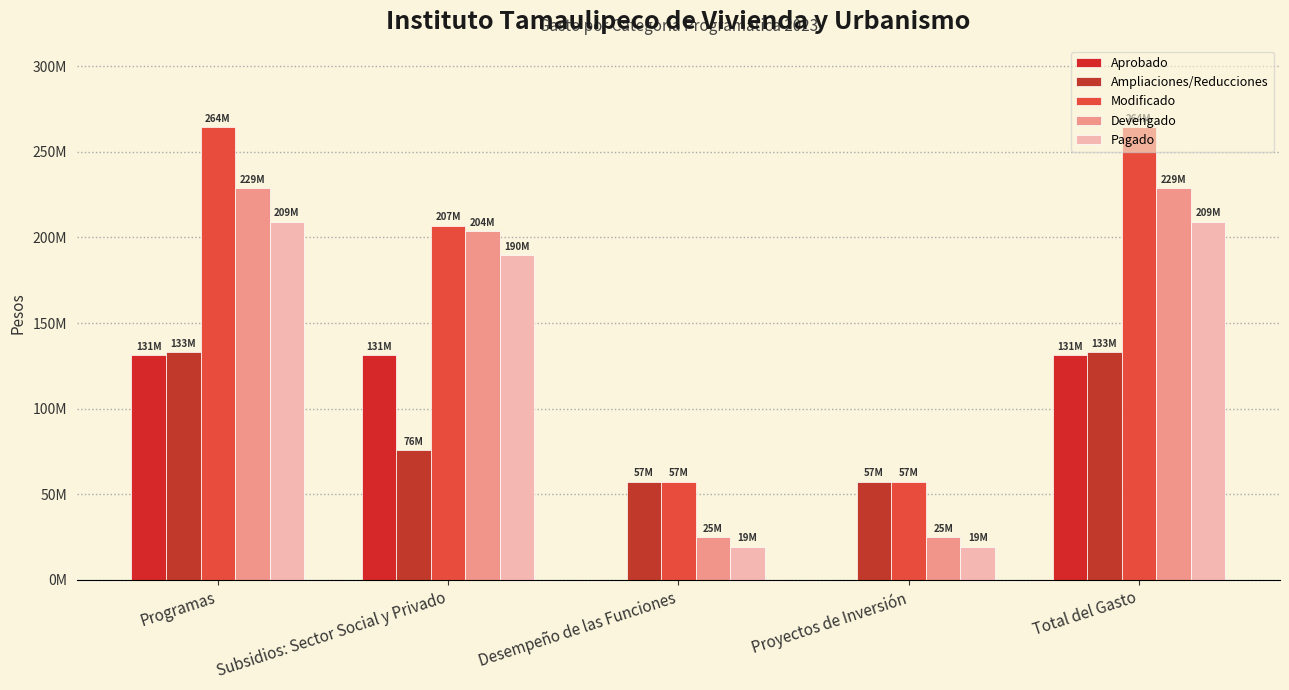

Reading left to right, extract all data points from this chart.

Aprobado: Programas=131257951	Subsidios: Sector Social y Privado=131257951	Desempeño de las Funciones=0	Proyectos de Inversión=0	Total del Gasto=131257951
Ampliaciones/Reducciones: Programas=133100988	Subsidios: Sector Social y Privado=75683423	Desempeño de las Funciones=57417565	Proyectos de Inversión=57417565	Total del Gasto=133100988
Modificado: Programas=264358939	Subsidios: Sector Social y Privado=206941374	Desempeño de las Funciones=57417565	Proyectos de Inversión=57417565	Total del Gasto=264358939
Devengado: Programas=228658137	Subsidios: Sector Social y Privado=203676072	Desempeño de las Funciones=24982065	Proyectos de Inversión=24982065	Total del Gasto=228658137
Pagado: Programas=209070532	Subsidios: Sector Social y Privado=189610241	Desempeño de las Funciones=19460291	Proyectos de Inversión=19460291	Total del Gasto=209070532